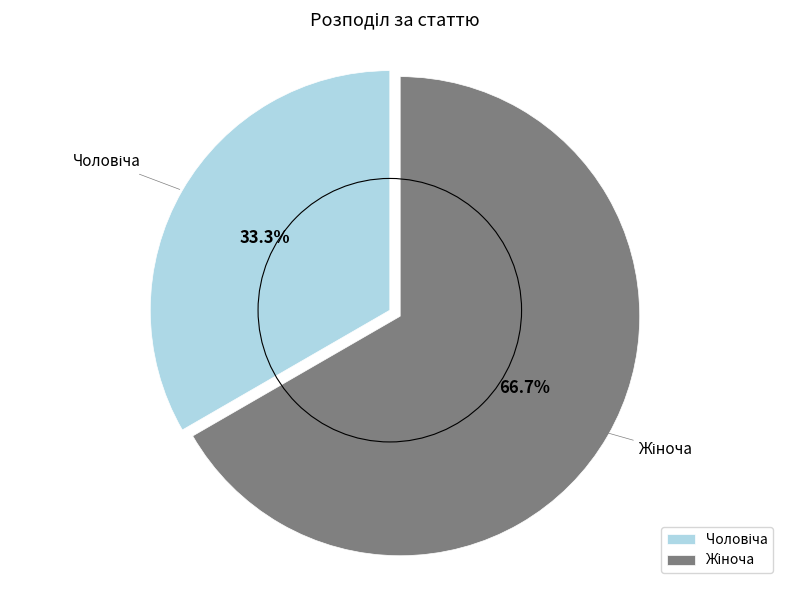

Is there any slice that represents more than half of the pie?

Yes